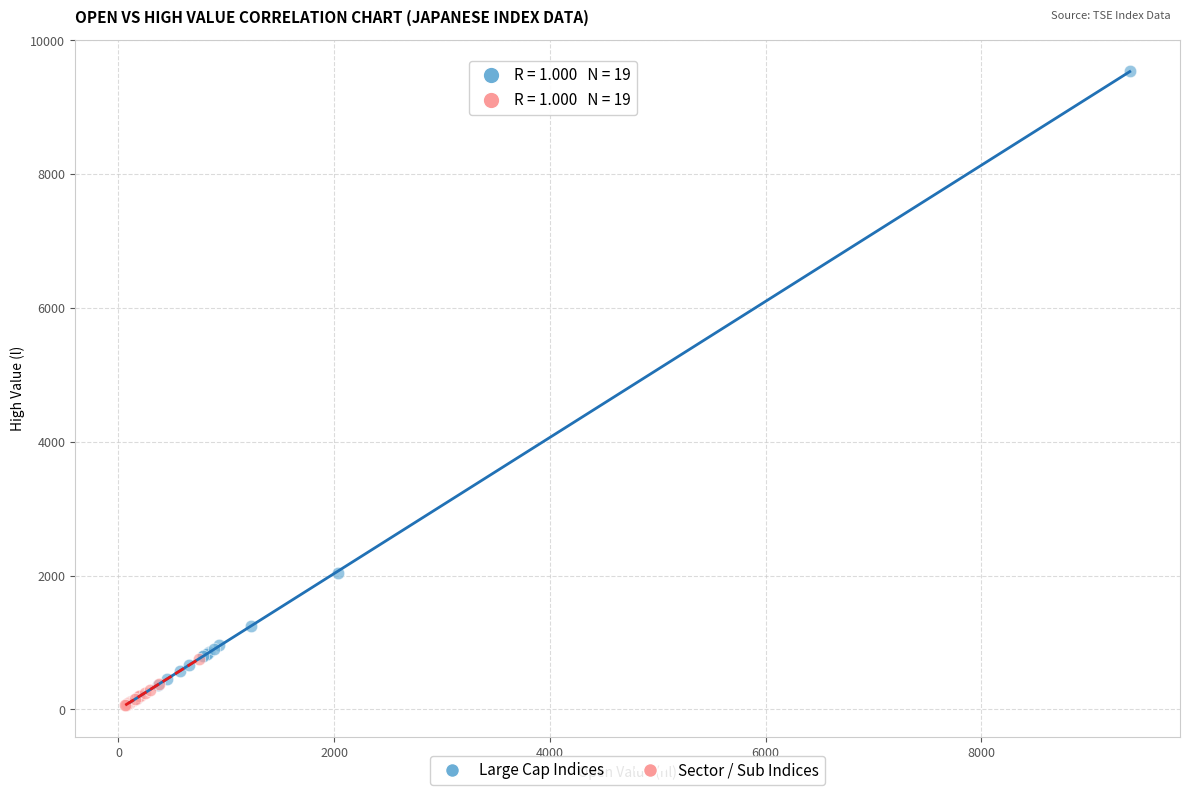

Which series has the widest spread of Y values?

Large Cap Indices